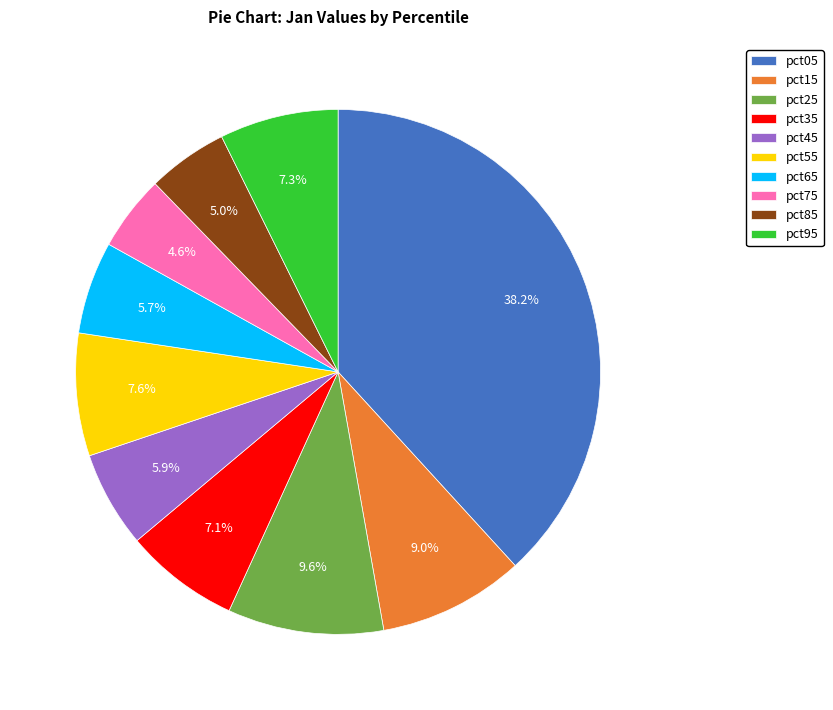

Between pct05 and pct35, which is larger?

pct05